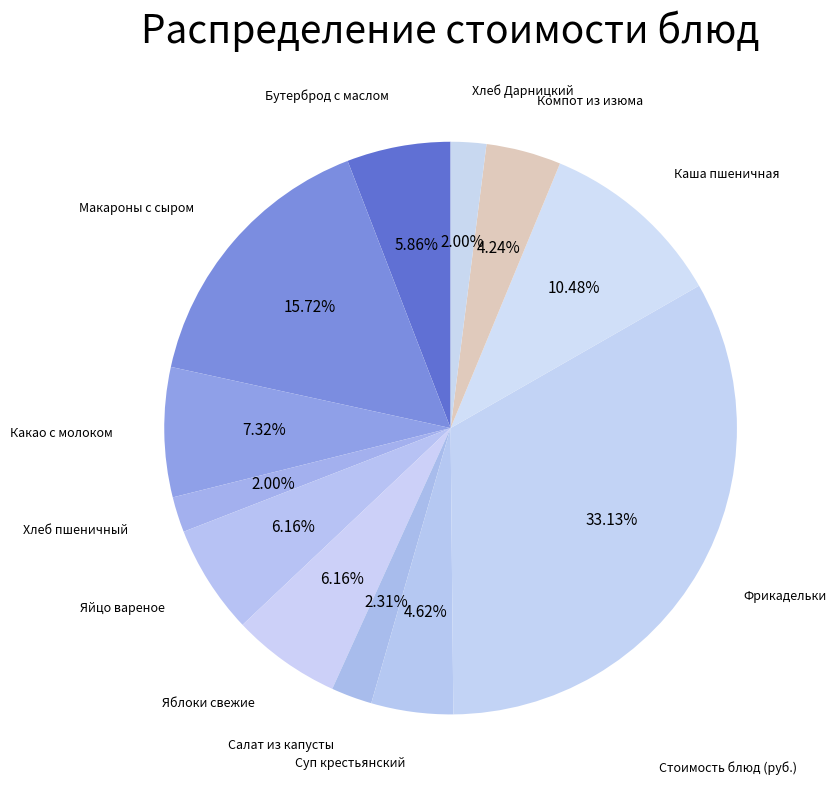

How many slices are in this pie chart?

12